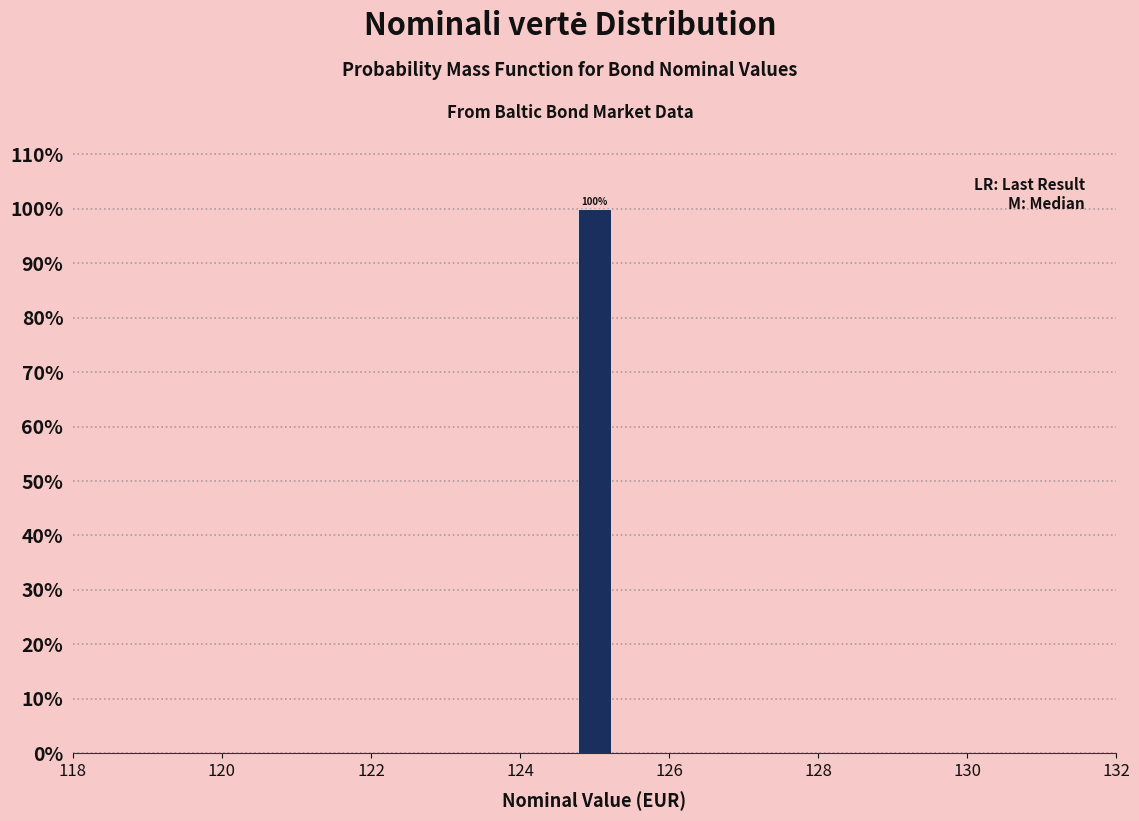

Around what value on the x-axis is the tallest bar? Give the approximate position of its centre, as read against the axis.

125.0